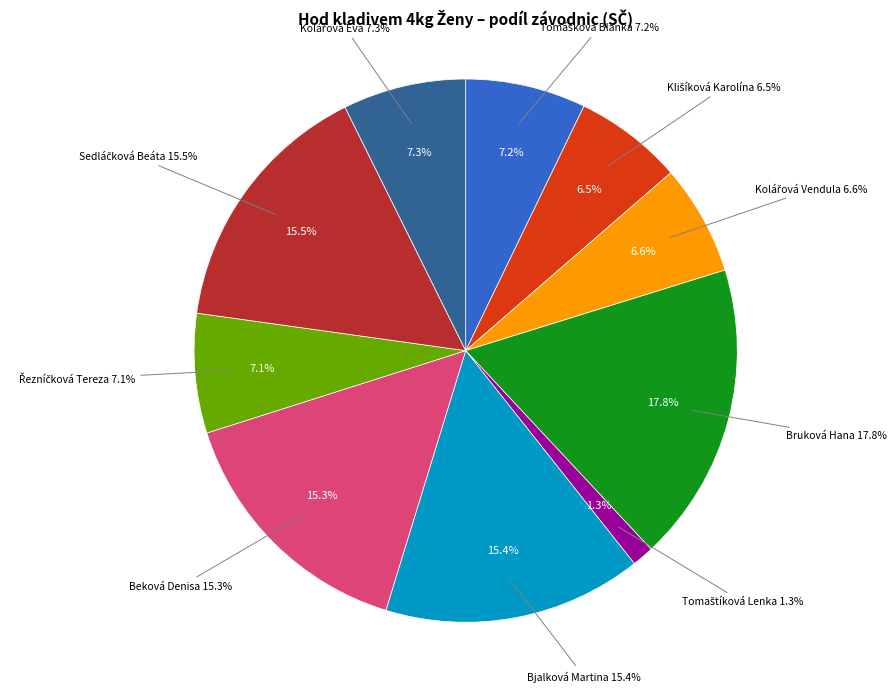

The Sedláčková Beáta slice represents 30% of the pie. True or false?

False